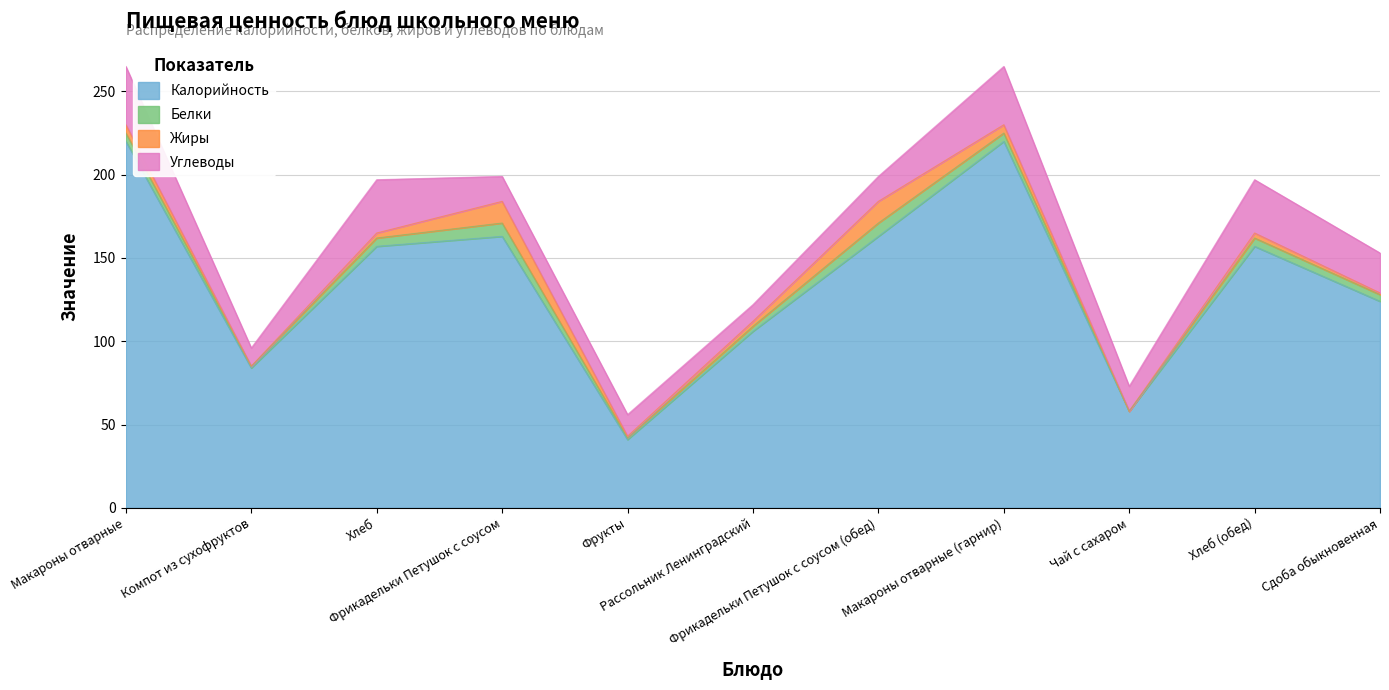

Which series changed the most between Хлеб and Рассольник Ленинградский?

Калорийность